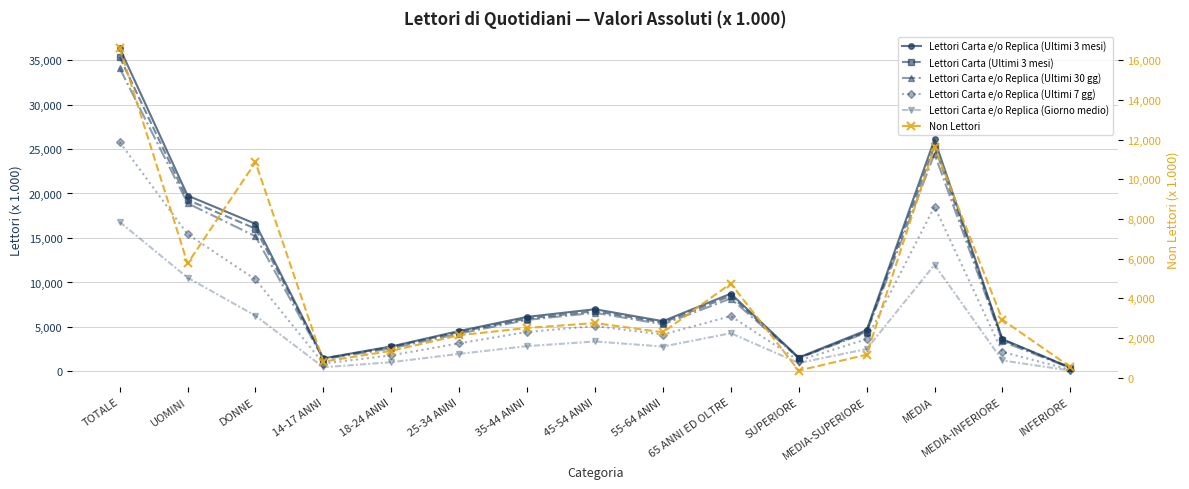

After their last crossing, which series has the higher values: Lettori Carta e/o Replica (Ultimi 30 gg) or Non Lettori?

Non Lettori